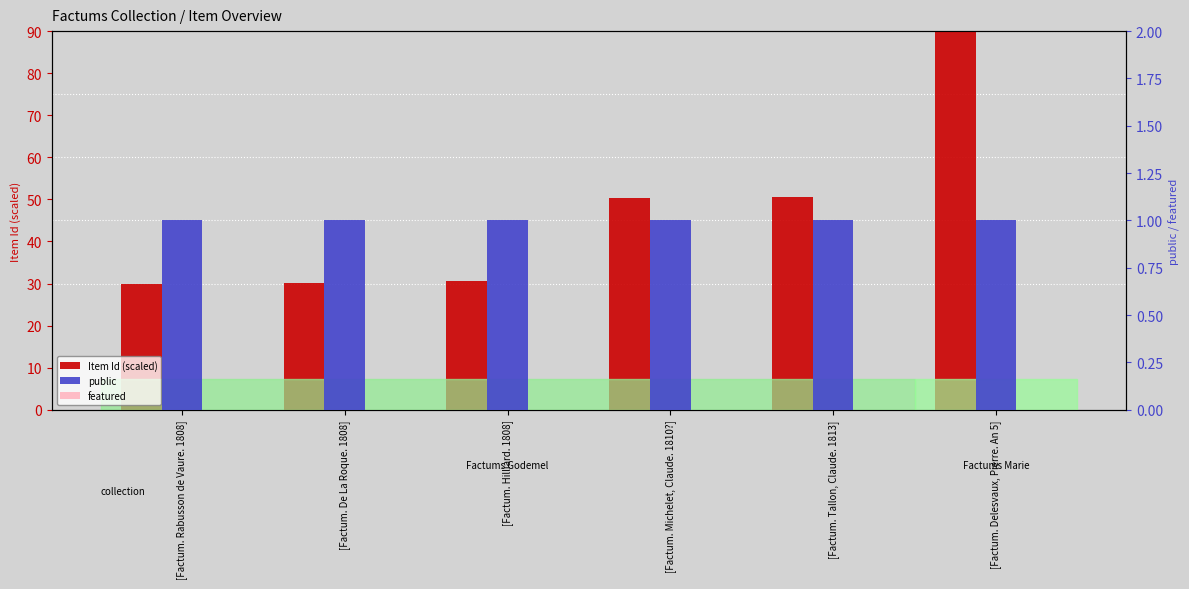

What is the label of the 5th bar from the right?

[Factum. De La Roque. 1808]